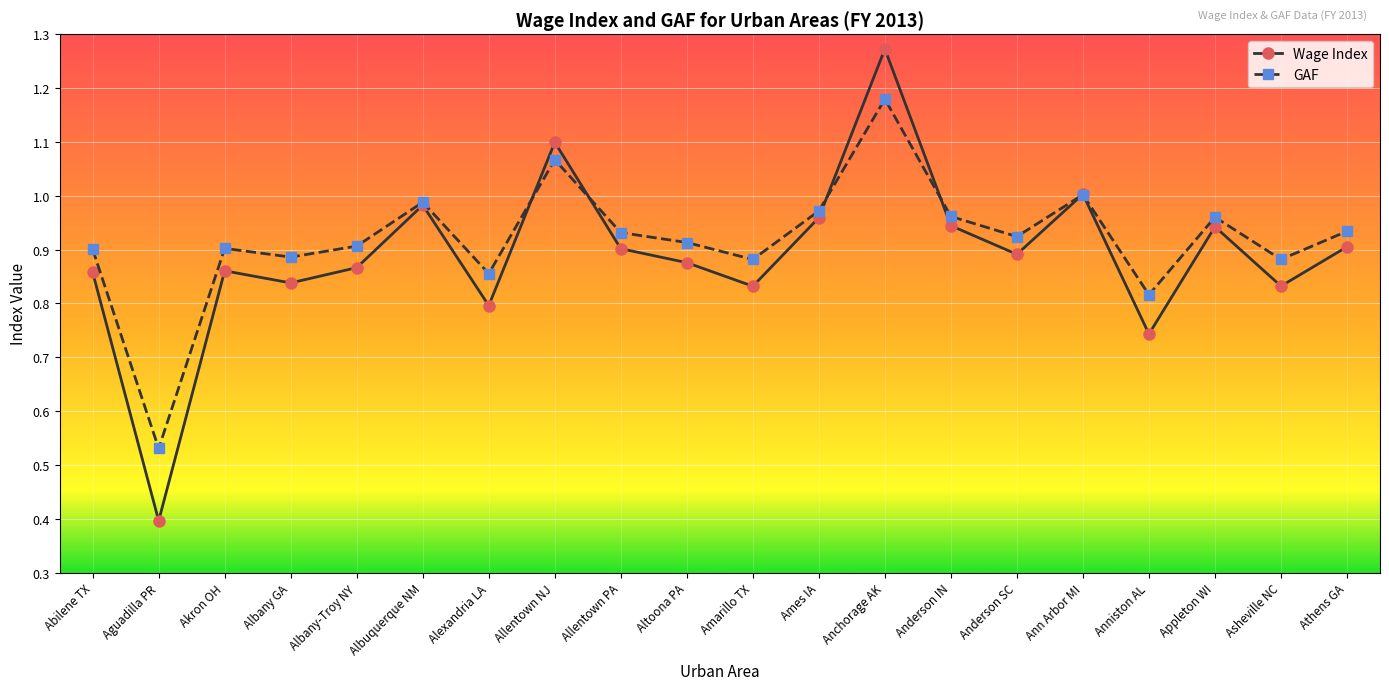

The value of Wage Index at Akron OH is 0.3. True or false?

False